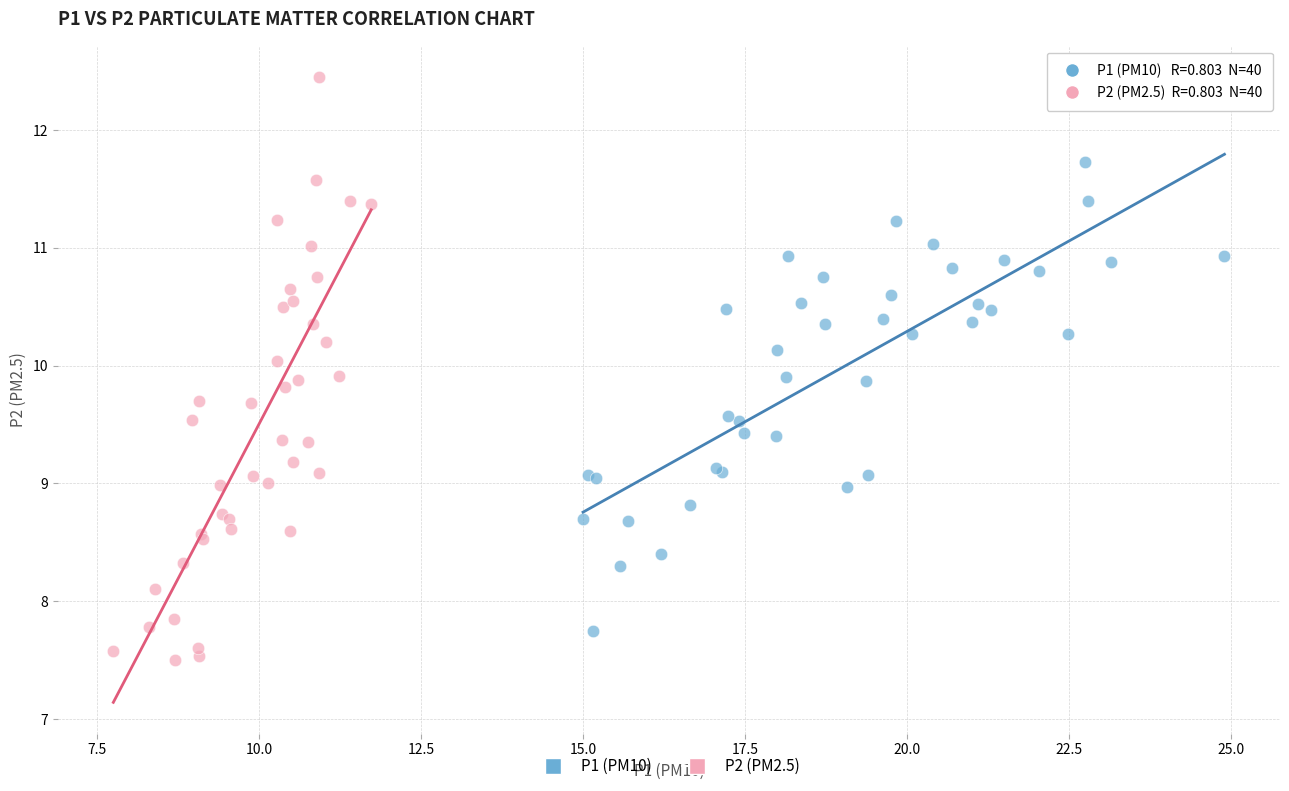

Which series contains the lowest Y value?

P2 (PM2.5)